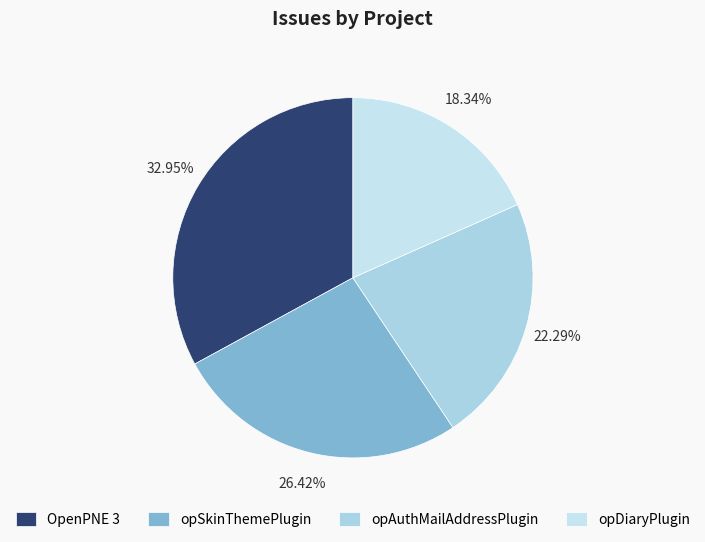

How many slices are in this pie chart?

4